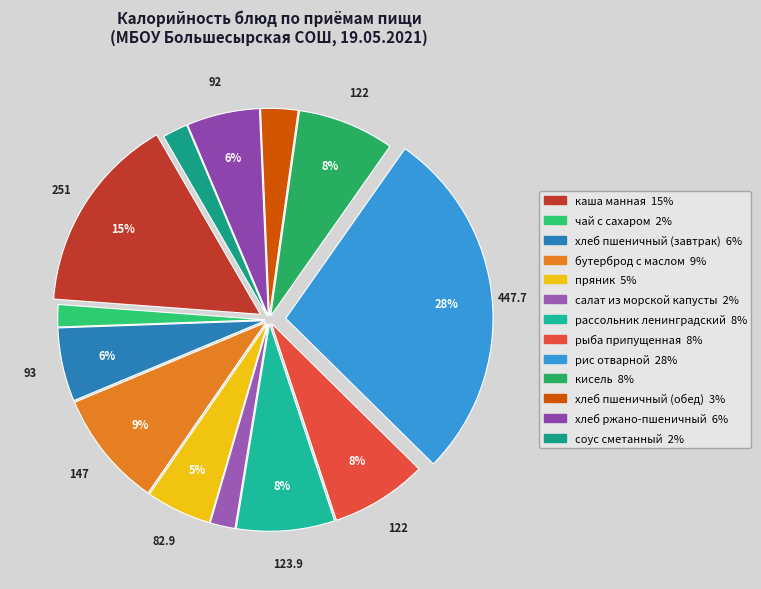

How many segments does this pie chart have?

13